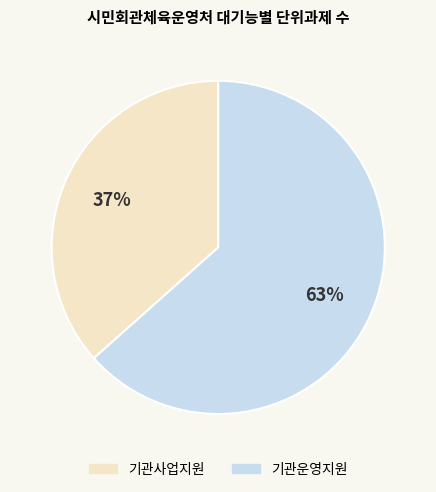

Count the number of slices in the pie.

2